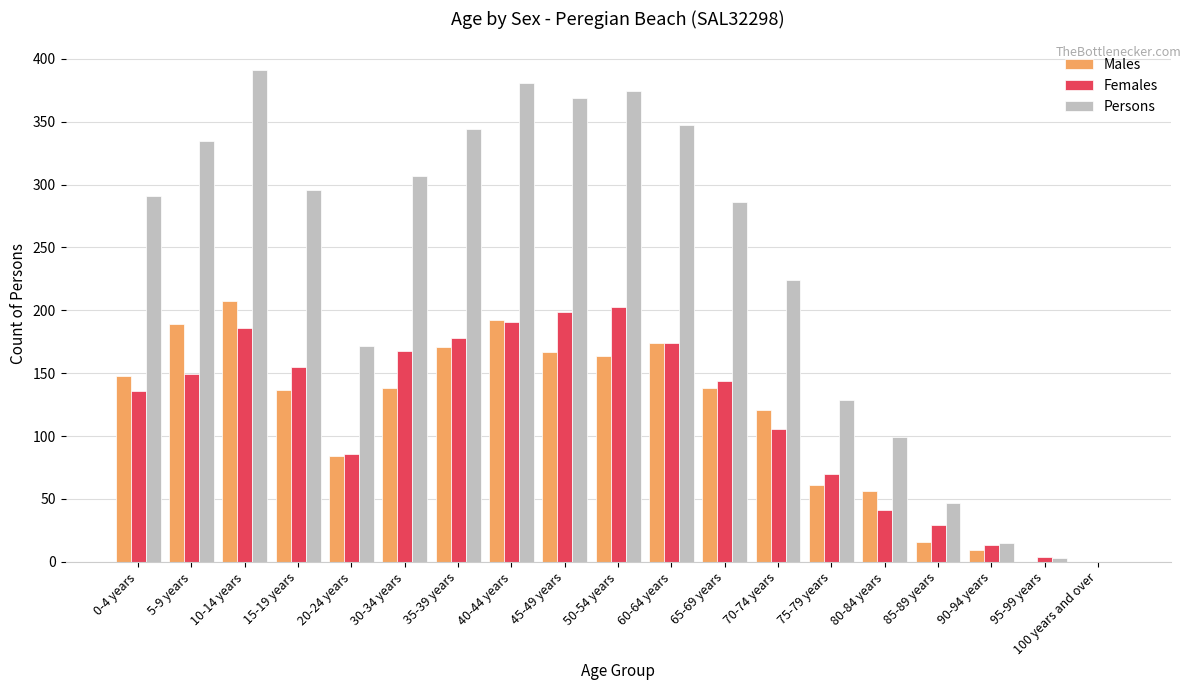

What is the maximum value for Persons?

391